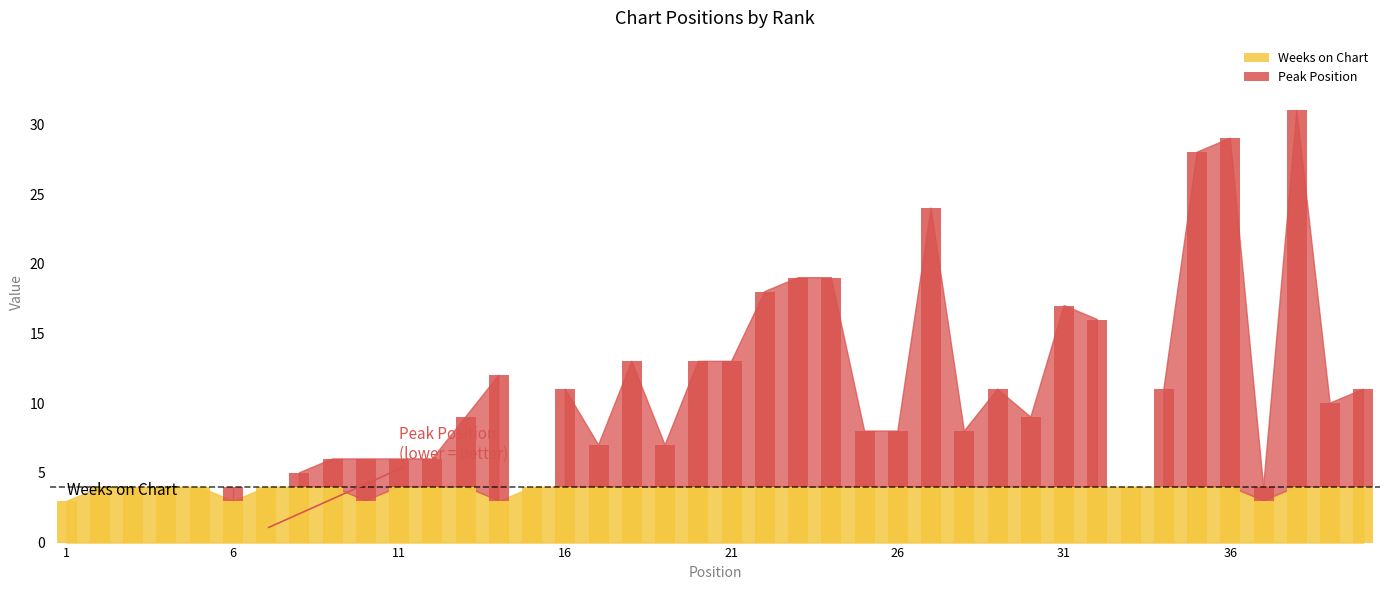

At which label does Peak Position reach its minimum?

1